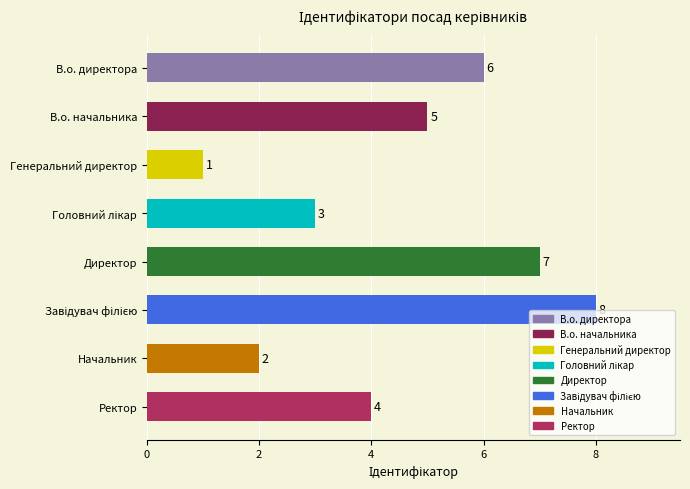

What is the change in value from В.о. директора to Начальник?

-4